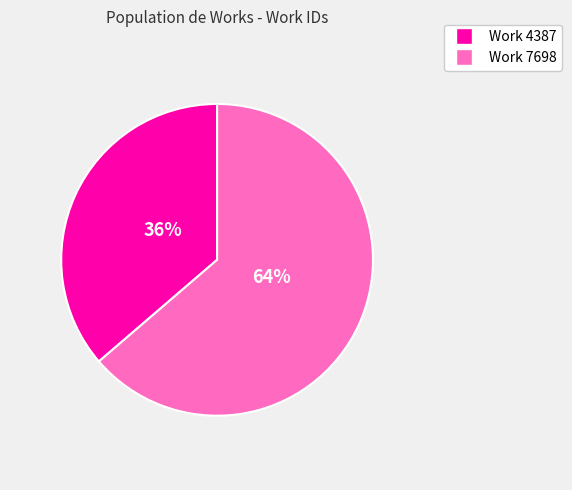

Does any single category account for the majority?

Yes